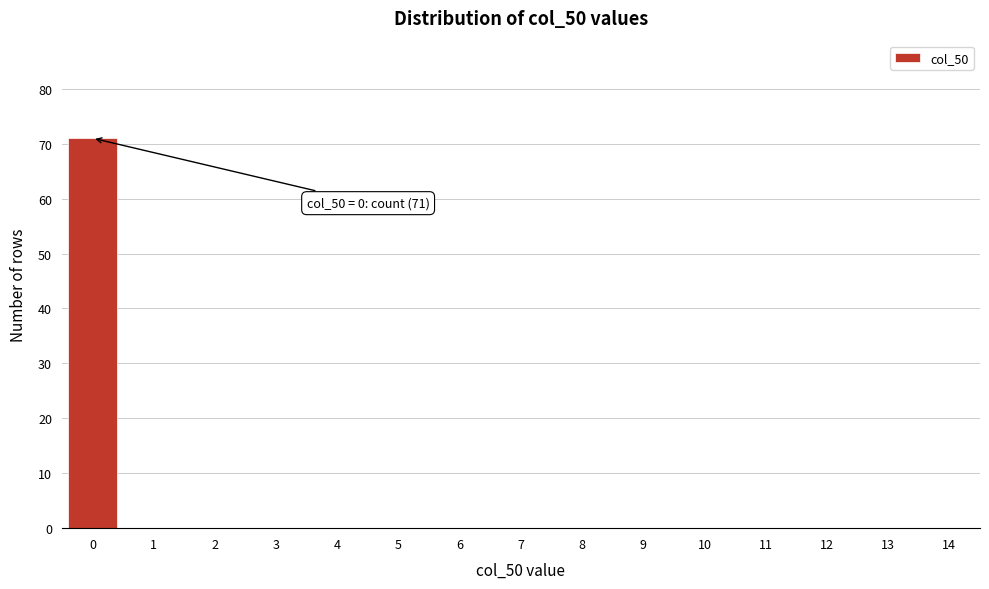

Over which range of the x-axis is the bar tallest?

-0.5 to 0.5